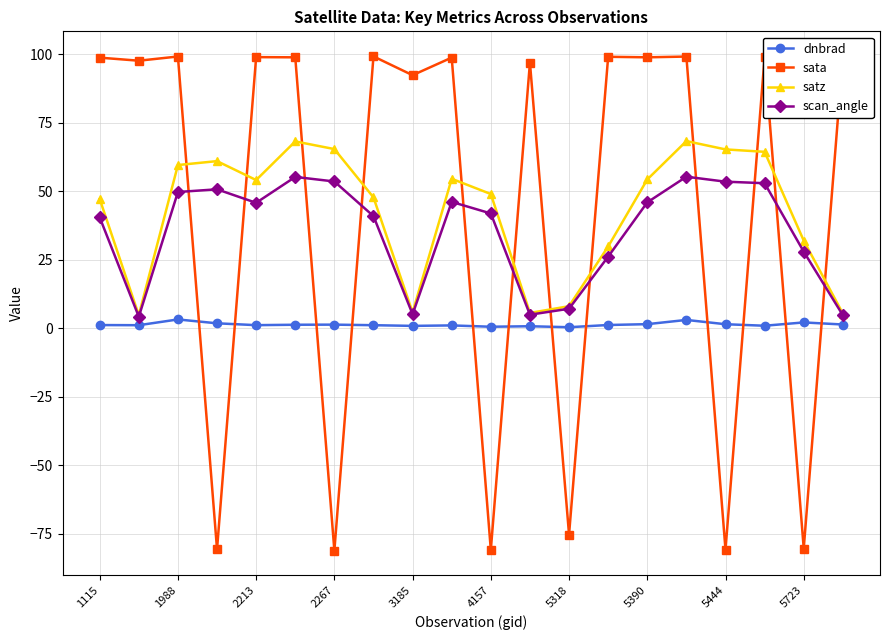

What is the highest value of the dnbrad series?

3.2